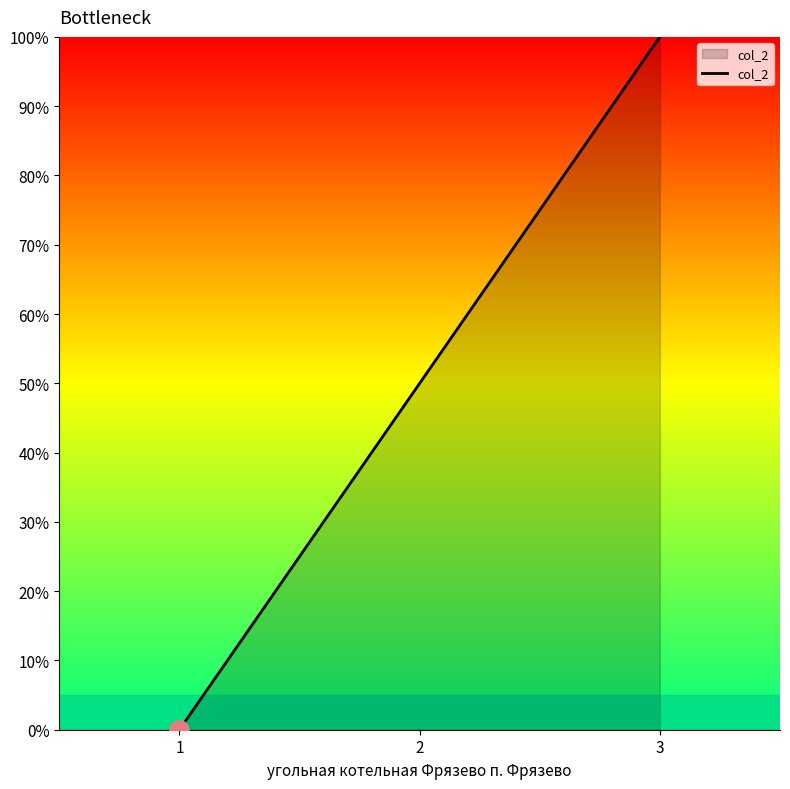

List the labels in order of value, smallest first.

1, 2, 3